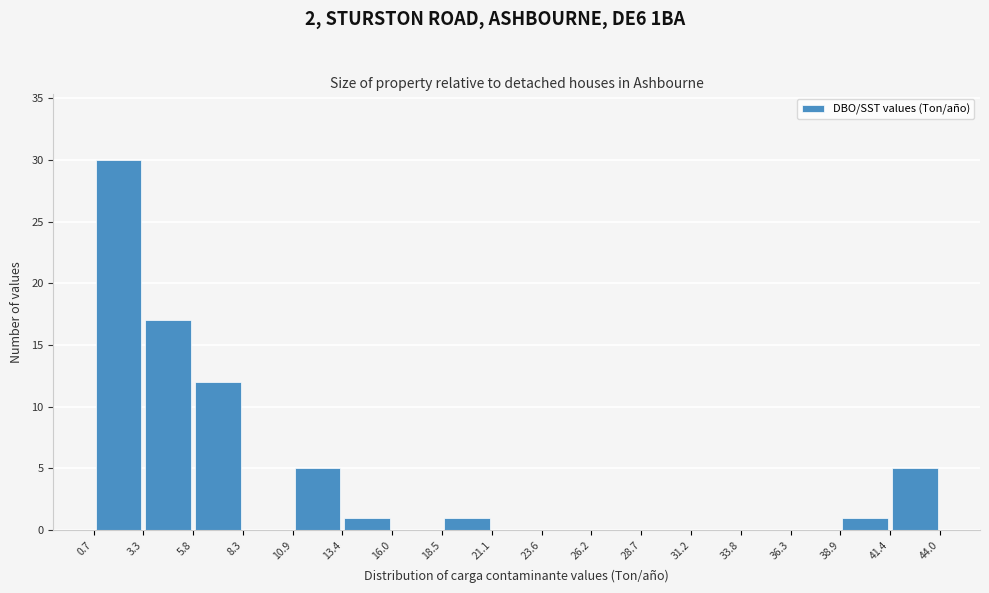

Over which range of the x-axis is the bar tallest?

0.7 to 3.3